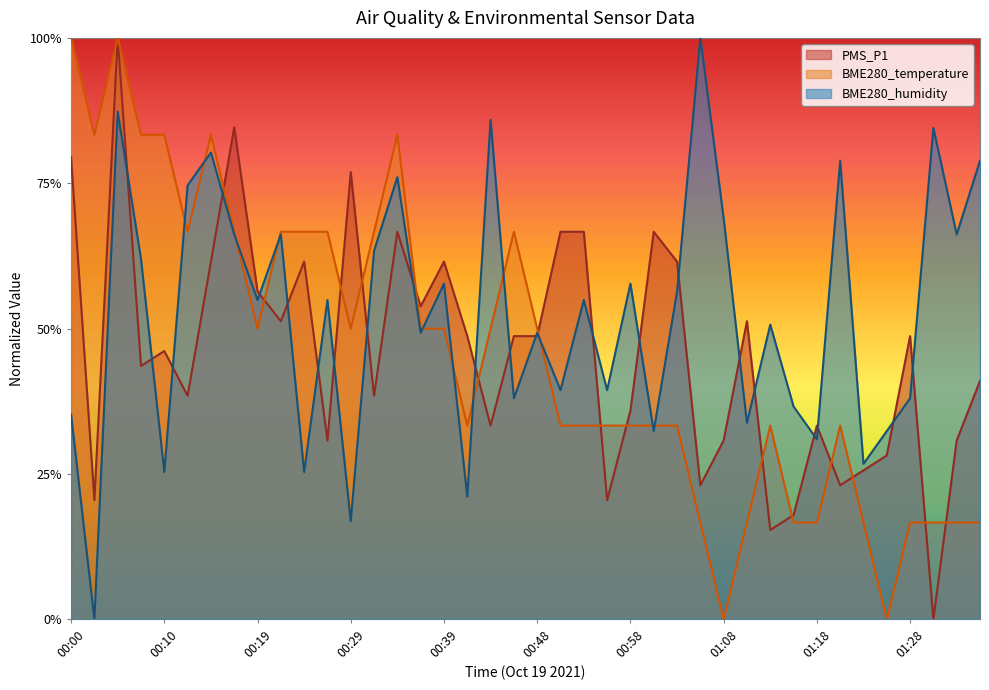

What is the average value of the BME280_temperature series?

0.5